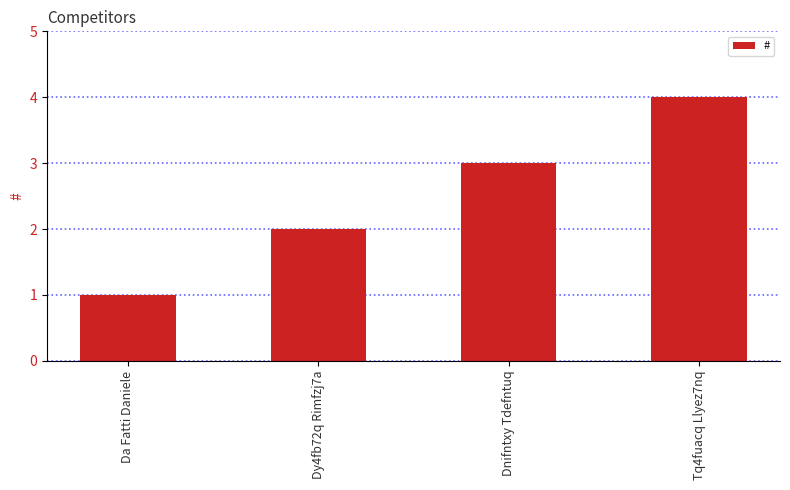

What is the difference between the maximum and minimum values?

3